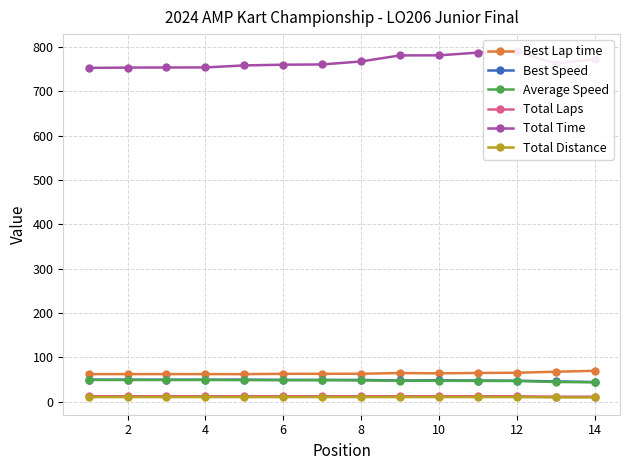

How many data points does each series have?

14